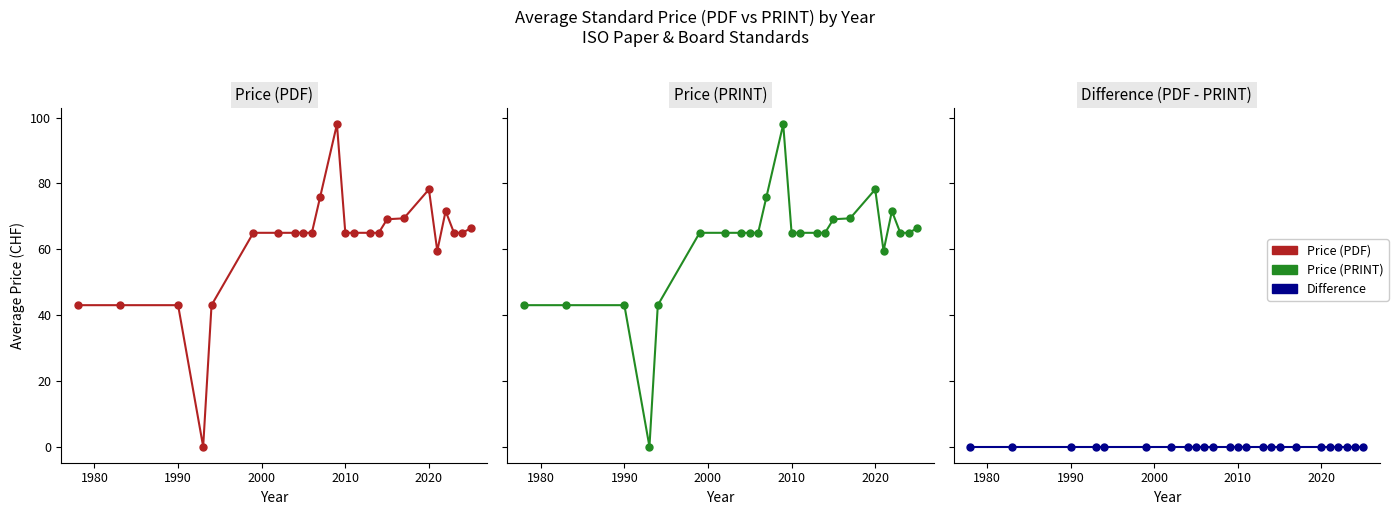

True or false: Price (PRINT) and Difference cross at least once.

False